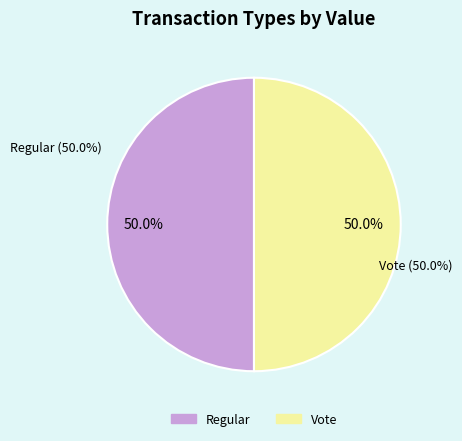

Which category has the smallest portion of the pie?

Regular (io_index=0)